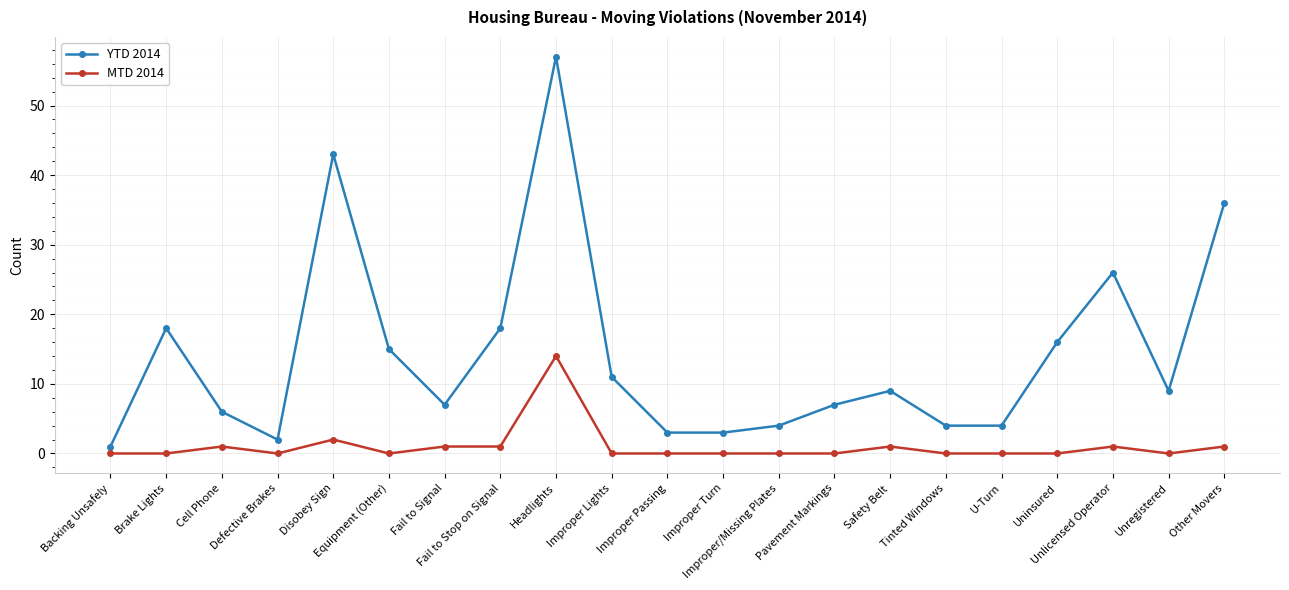

Rank the series at Safety Belt from lowest to highest value.

MTD 2014, YTD 2014